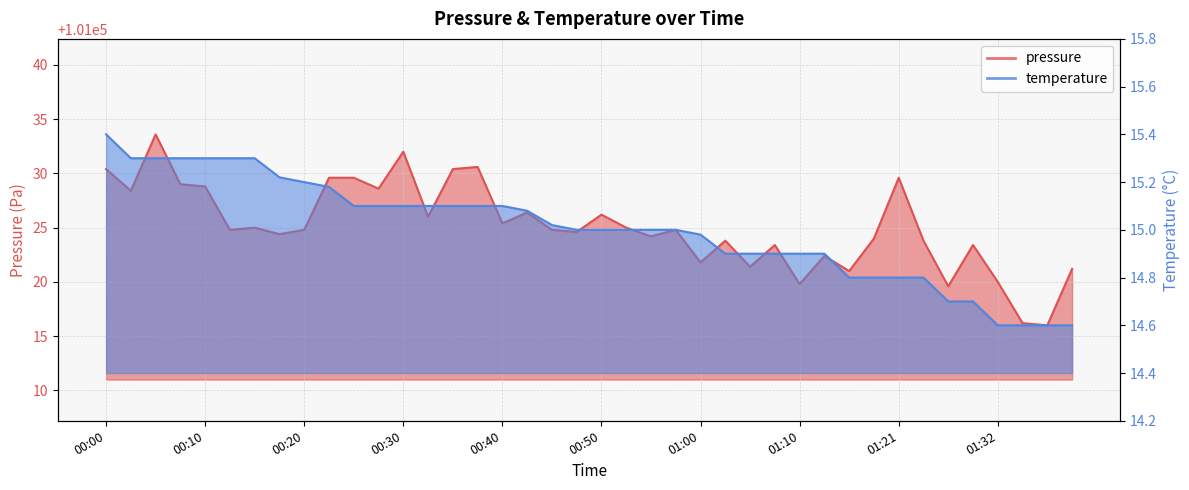

What is the label of the 16th point from the right?

01:00